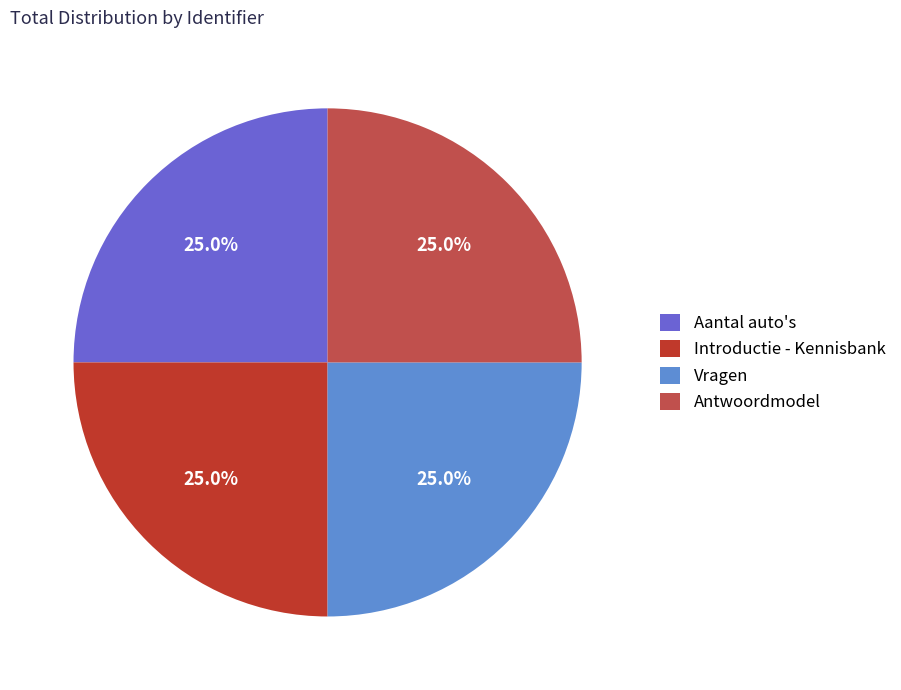

Does Antwoordmodel represent more than half of the total?

No